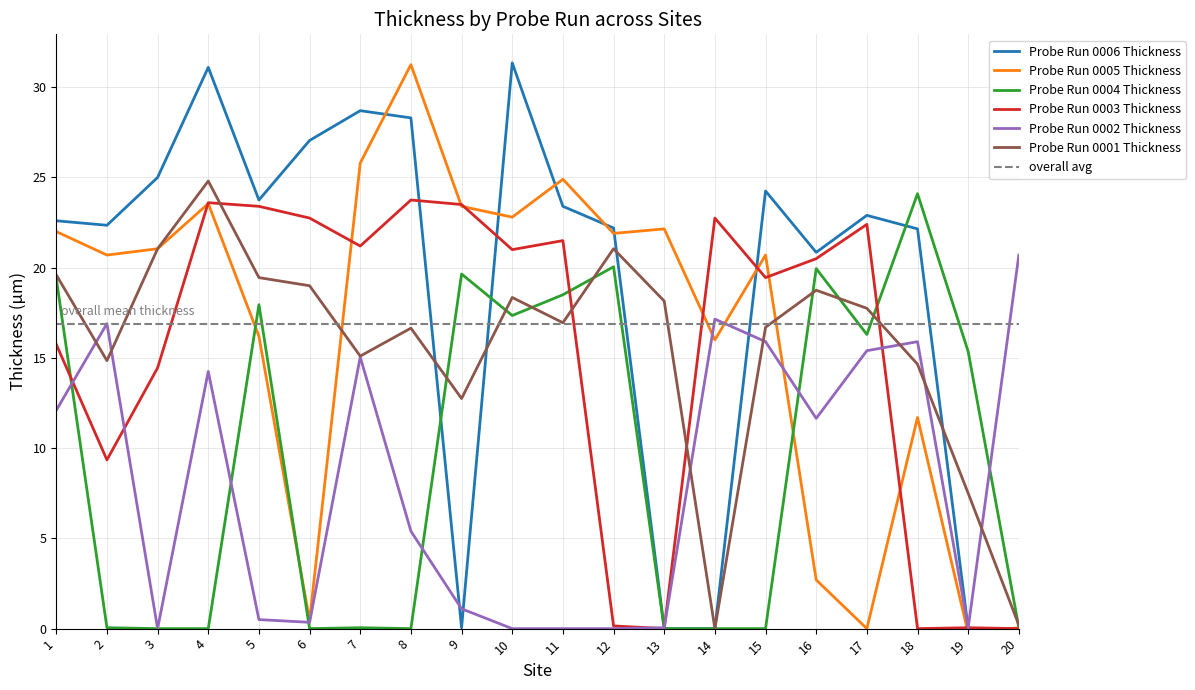

Does the chart have visible grid lines?

Yes